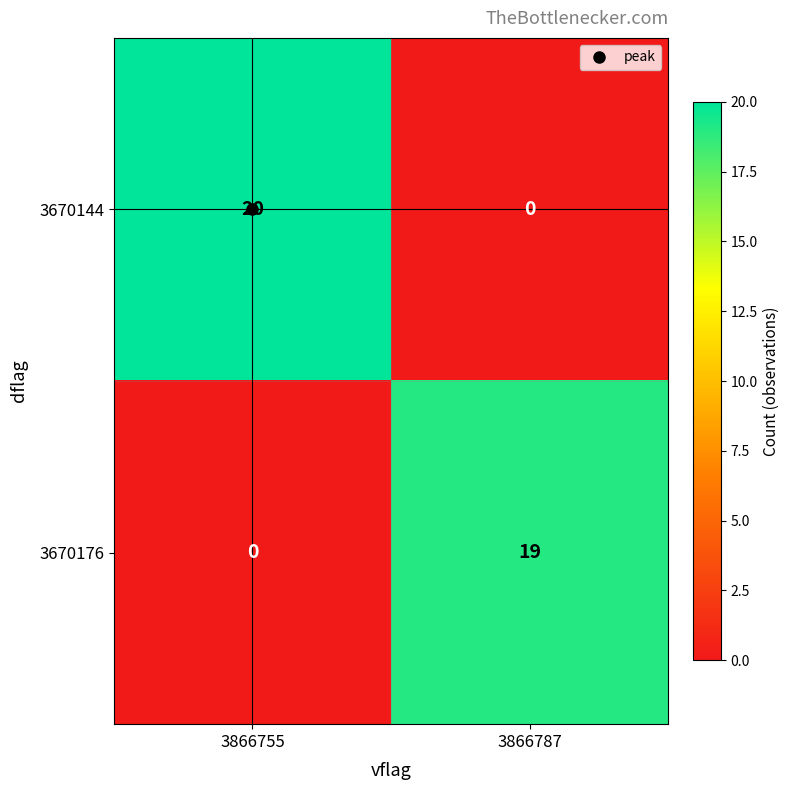

What is the average value of the 3670144 series?

10